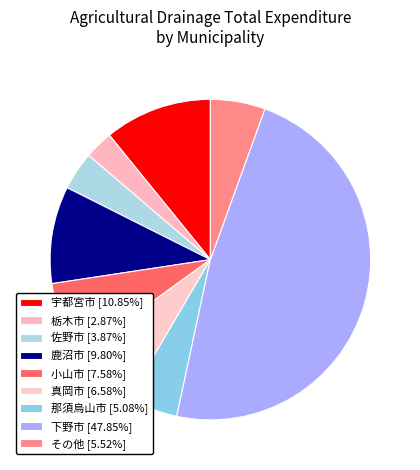

Count the number of slices in the pie.

9